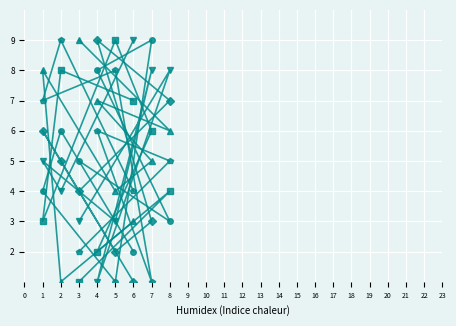

How many distinct data groups are displayed?

6